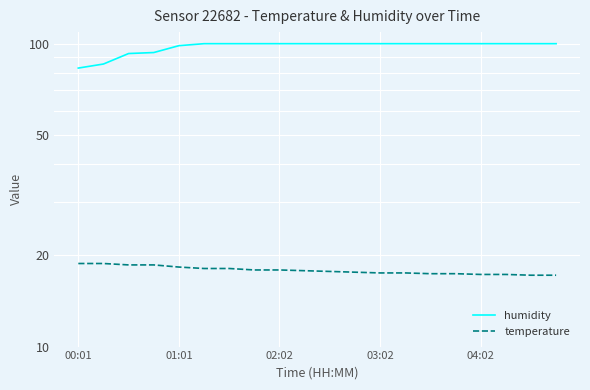

What is the average value of the temperature series?

17.9